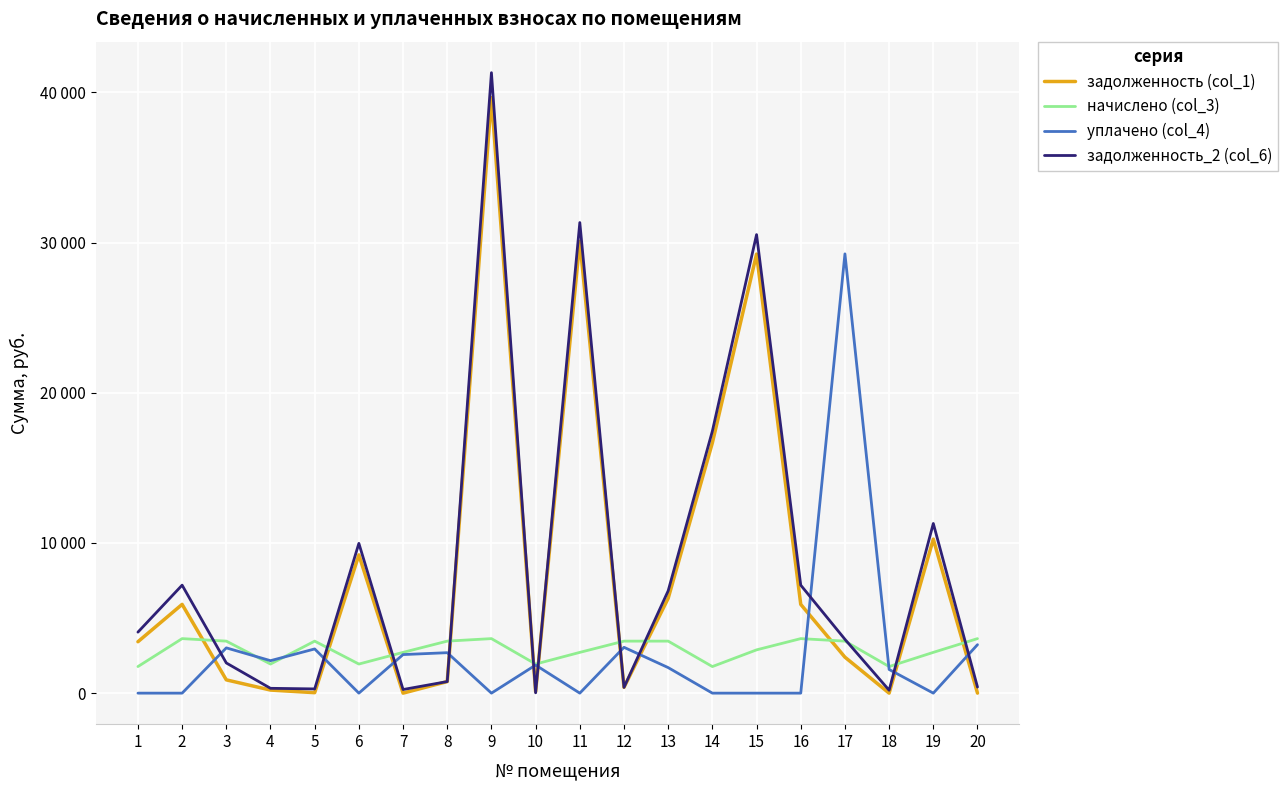

Reading right to left, transcribe all the data shown in this chart.

задолженность (col_1): 1.3	10254.1	0.0	2394.4	5910.0	29227.8	16664.6	6314.4	384.8	30079.7	99.1	39642.4	769.6	0.0	9203.7	30.6	204.8	884.5	5910.0	3423.0
начислено (col_3): 3630.0	2714.1	1769.7	3463.0	3630.0	2881.1	1769.7	3463.0	3463.0	2714.1	1936.6	3630.0	3463.0	2714.1	1936.6	3463.0	1936.6	3463.0	3630.0	1769.7
уплачено (col_4): 3226.6	0.0	1575.9	29243.3	0.0	0.0	0.0	1700.0	3051.3	0.0	1868.6	0.0	2693.5	2567.3	0.0	2942.9	2162.1	3013.8	0.0	0.0
задолженность_2 (col_6): 403.3	11294.3	193.8	3584.8	7188.6	30525.6	17445.5	6815.4	384.8	31328.0	22.4	41304.9	770.8	241.3	9969.4	281.5	321.5	2009.1	7188.6	4061.0